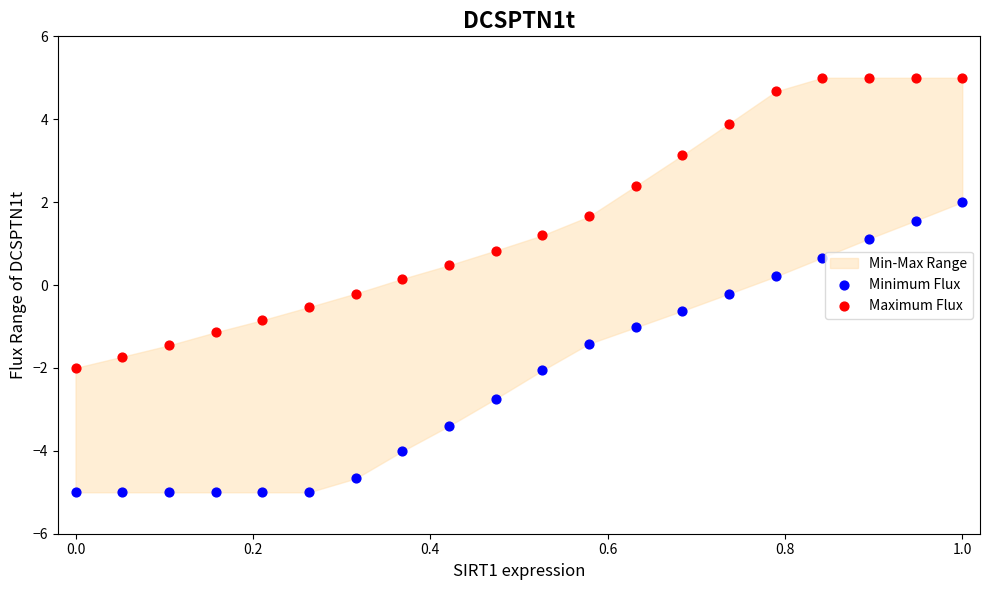

Which series reaches the minimum Y coordinate?

Minimum Flux